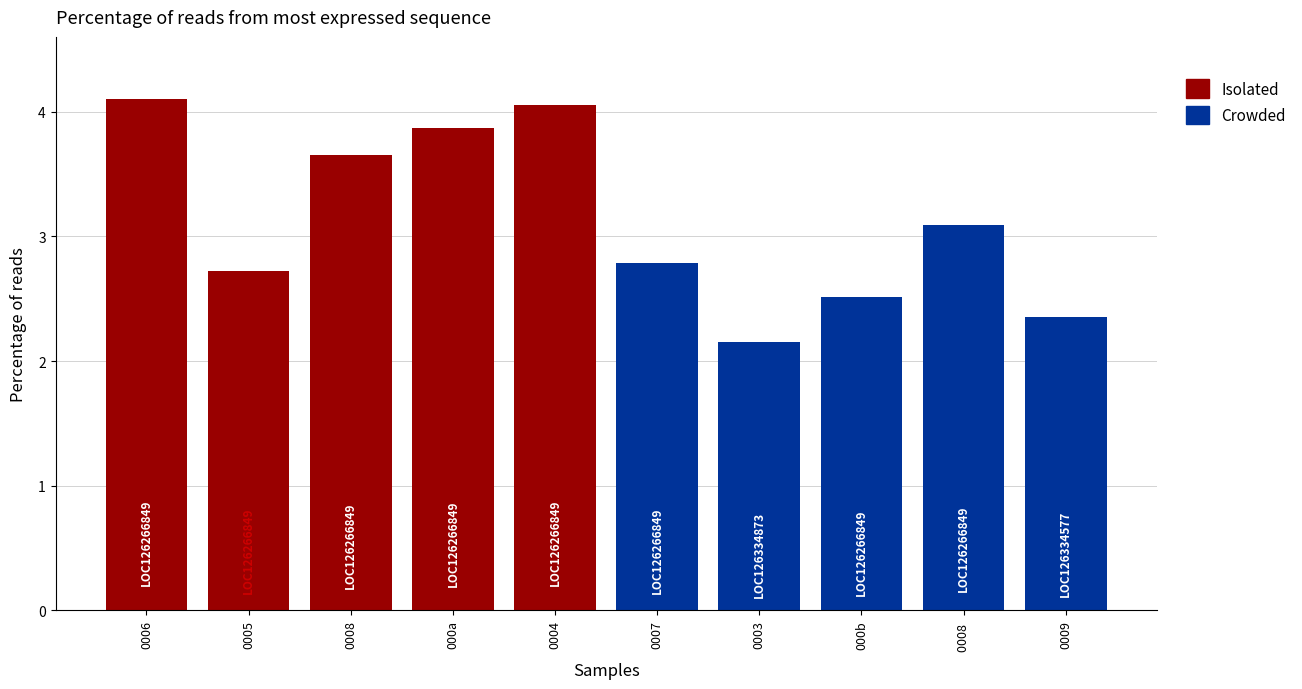

What is the sum of all Isolated values?

18.4